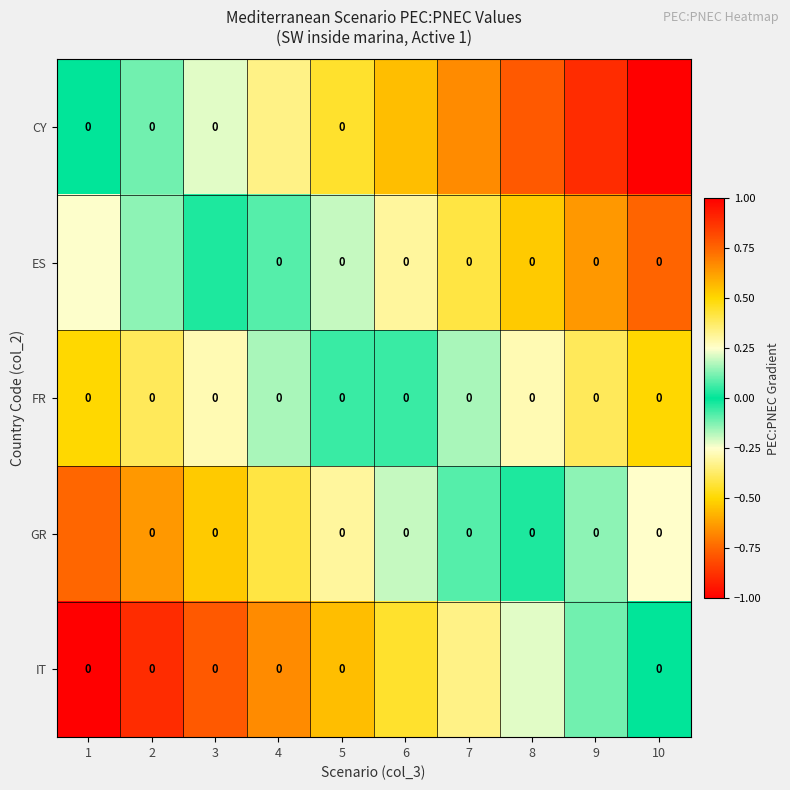

At which label does CY reach its minimum?

1